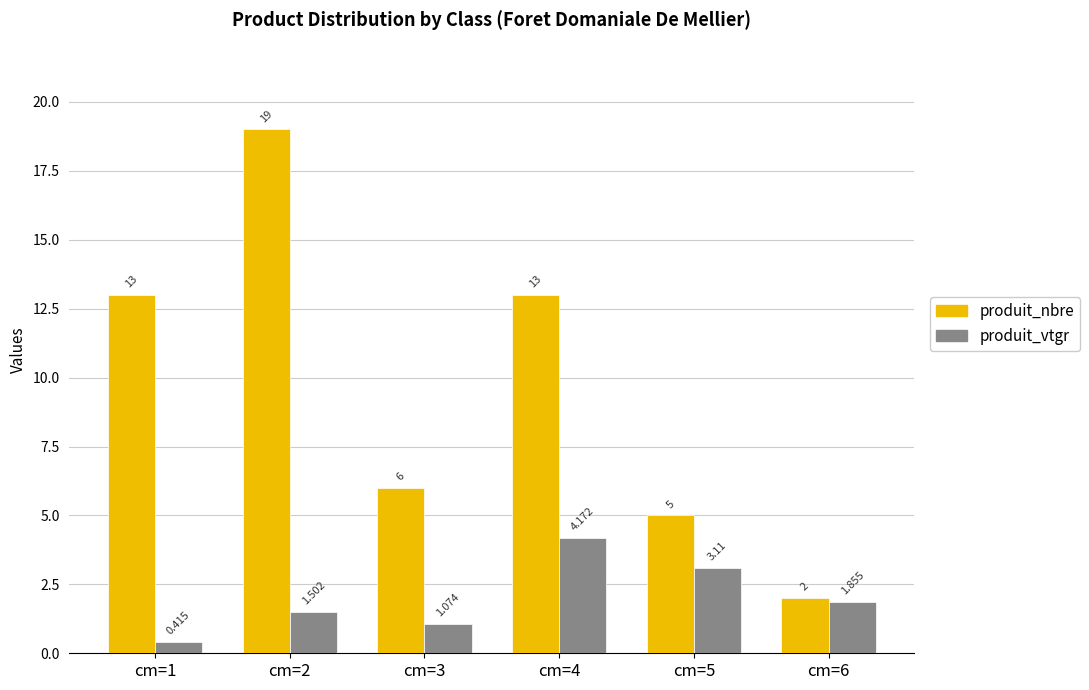

True or false: produit_nbre has a value of 2.2 at cm=5.

False